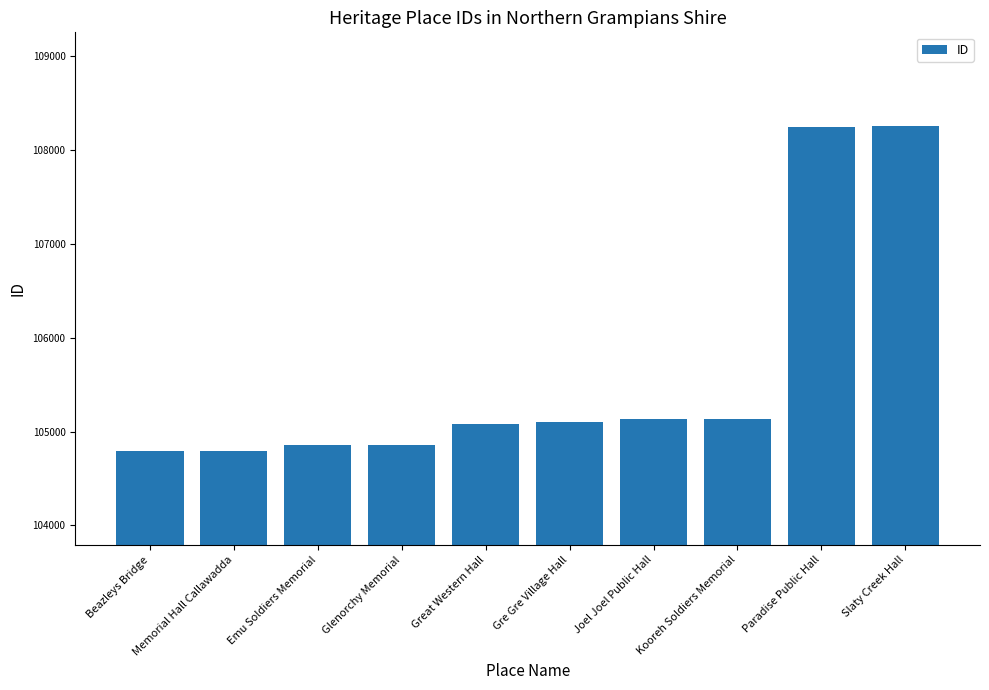

What is the difference between the values at Memorial Hall Callawadda and Glenorchy Memorial?

63